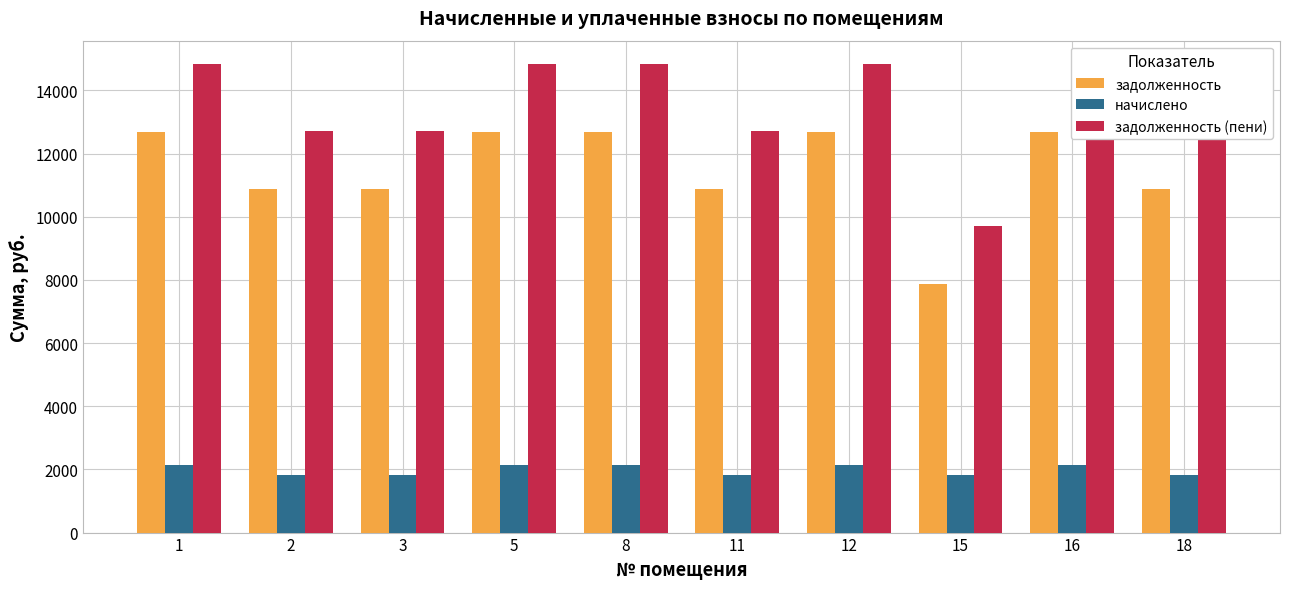

How many bars are there in each group?

3